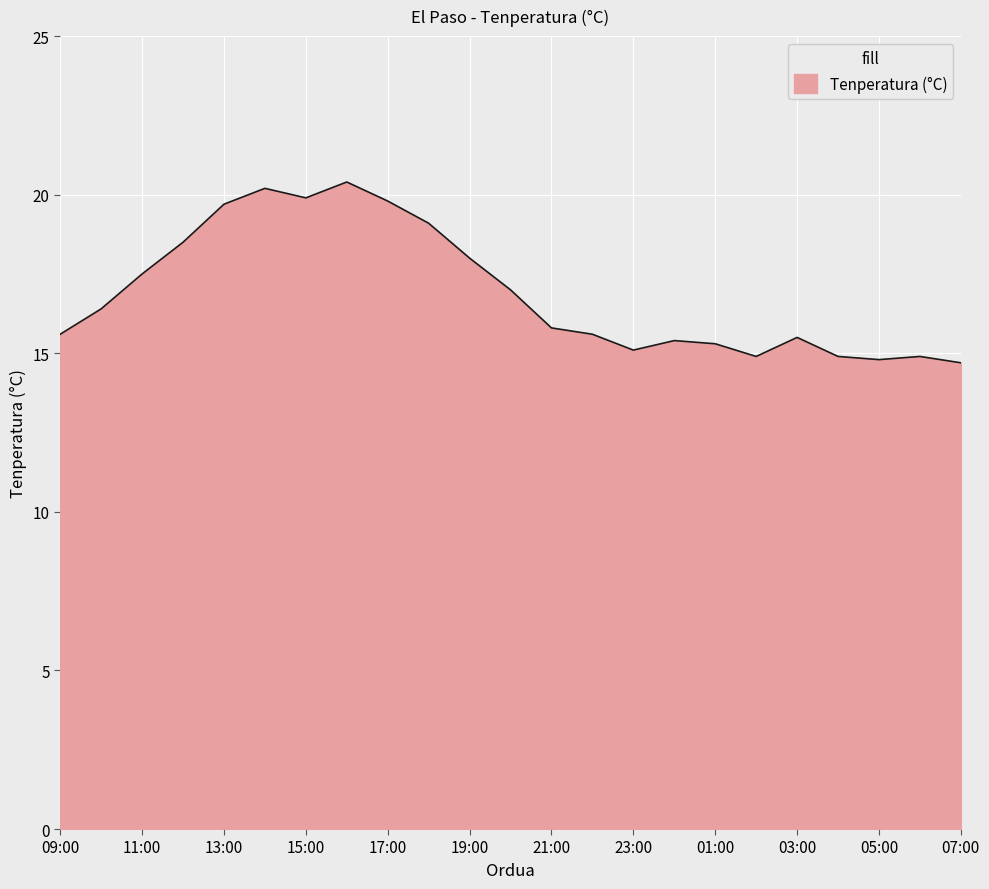

What is the difference between the maximum and minimum values?

5.7